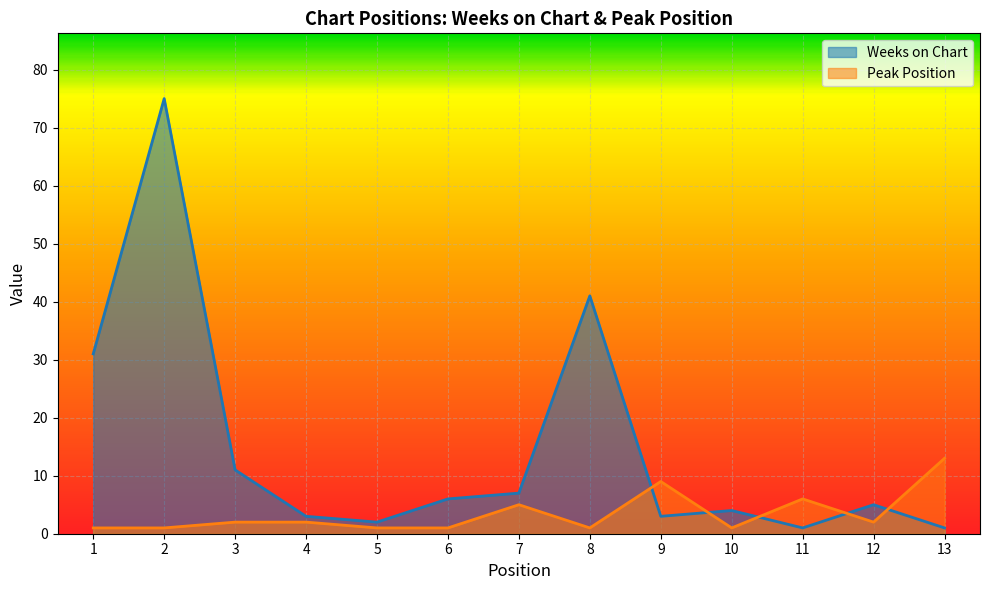

How many times do Weeks on Chart and Peak Position cross each other?

5